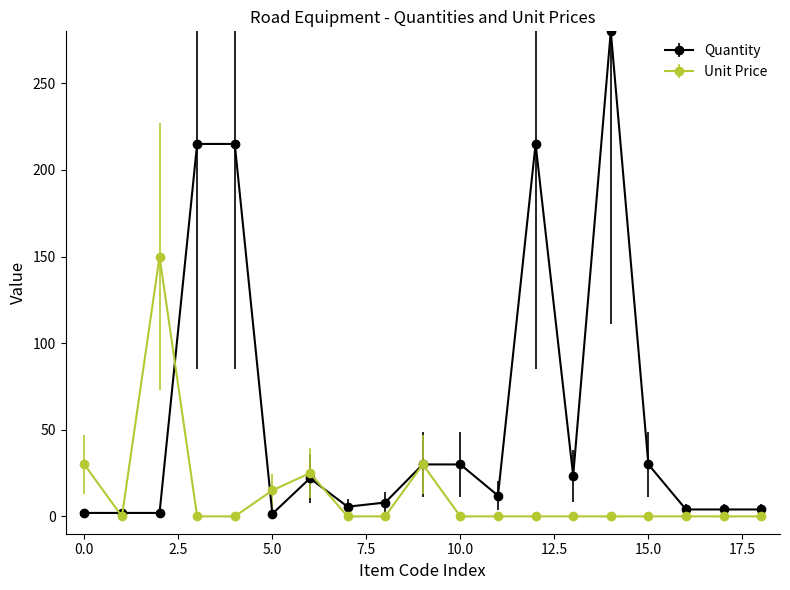

List the series in order of their peak value, highest first.

Quantity, Unit Price